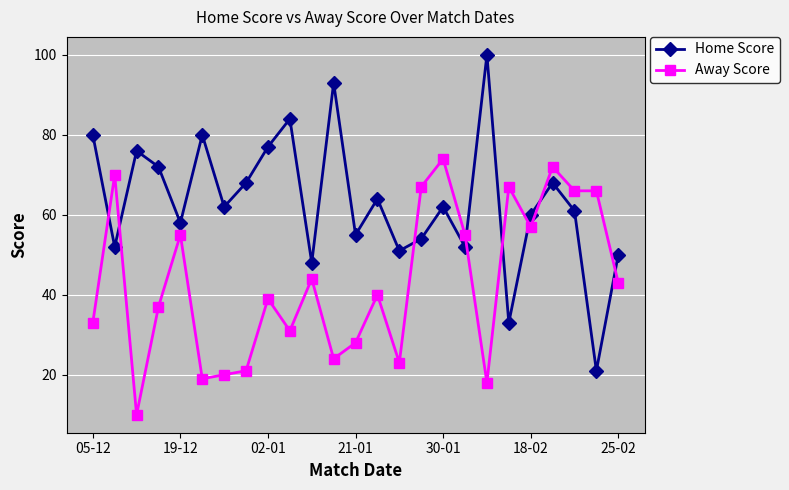

What are all the series names shown in the legend?

Home Score, Away Score